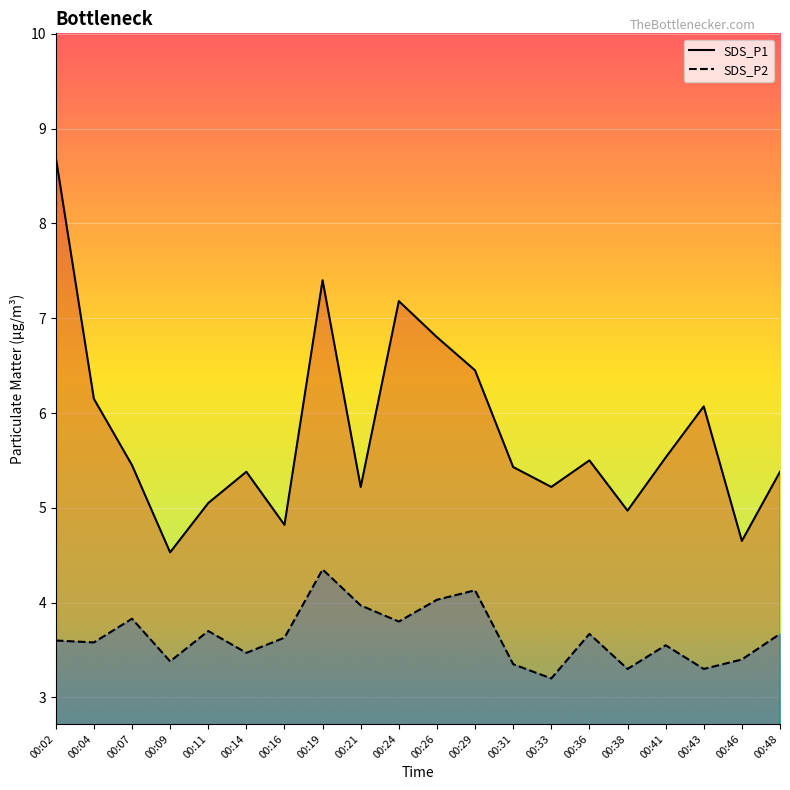

True or false: SDS_P2 and SDS_P1 cross at least once.

False